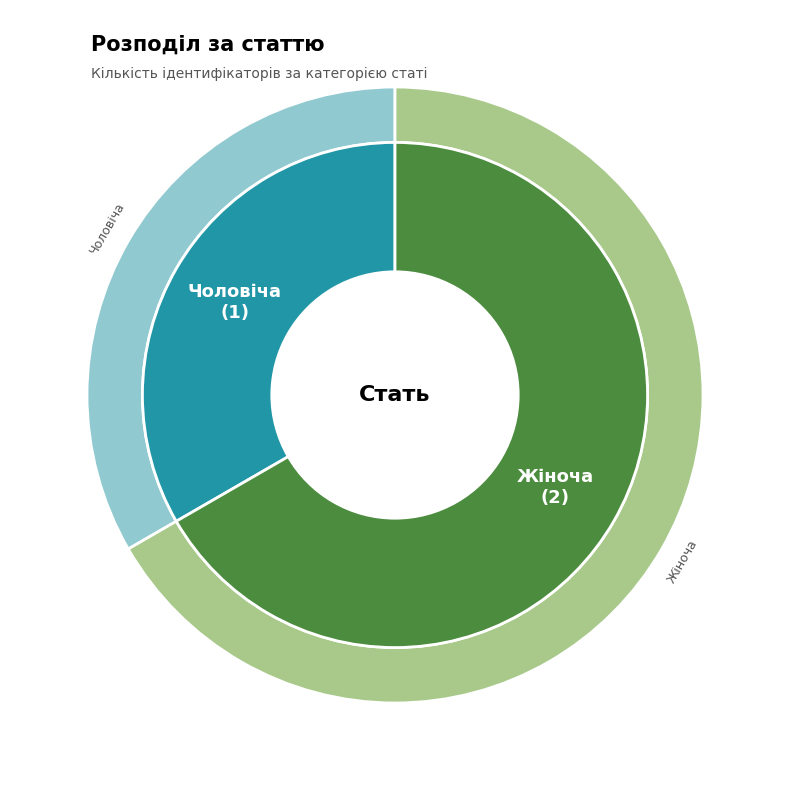

What is the majority slice?

Жіноча